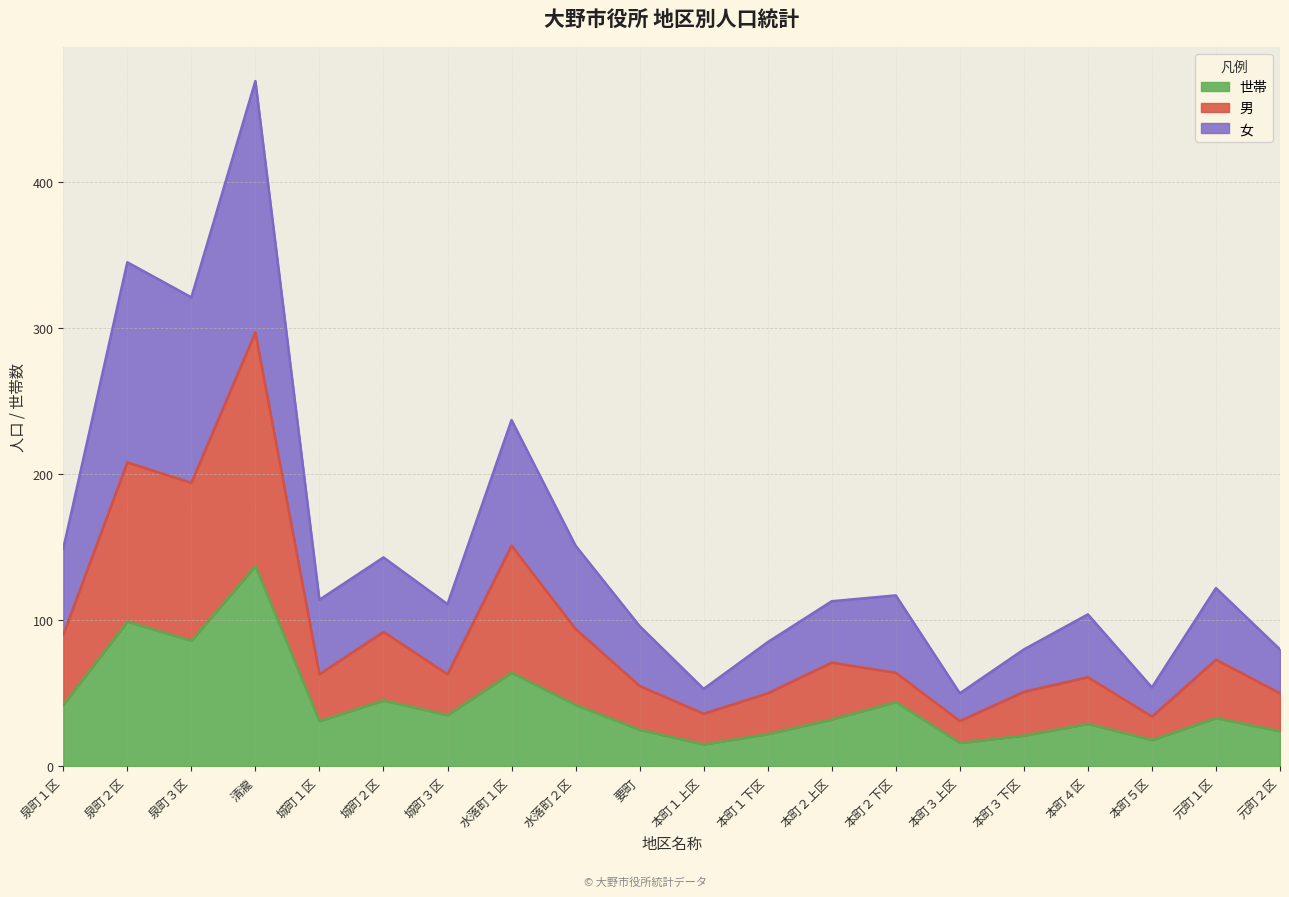

How many data points in 女 are less than 114?

10